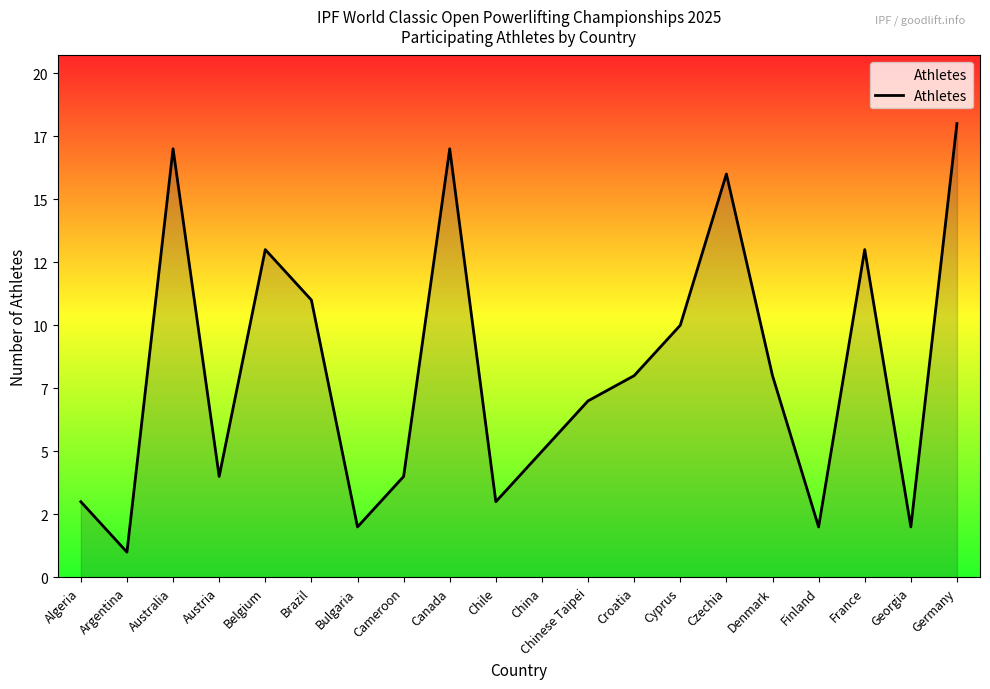

Where does the data first go above 8?

Australia